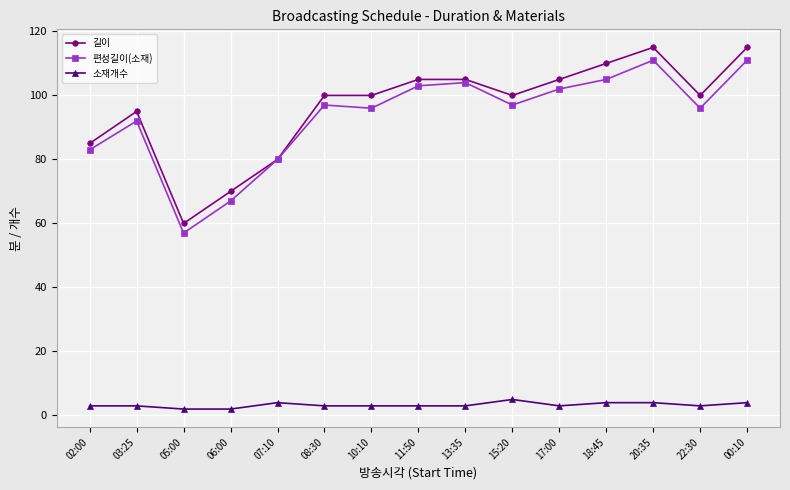

What is the sum of all 길이 values?

1445